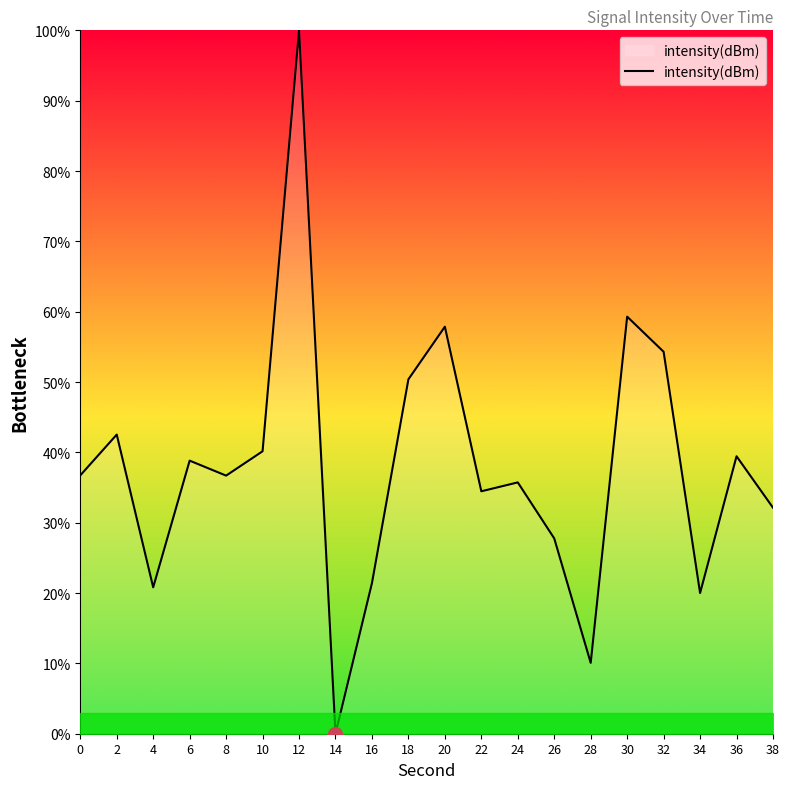

The chart shows a value of 9.6 at 16. True or false?

False